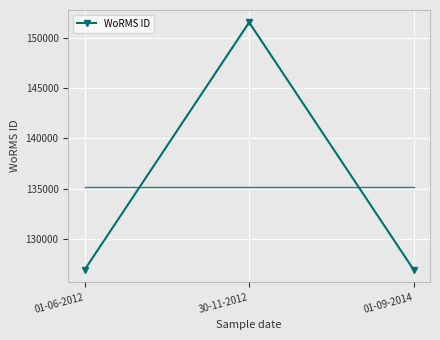

What is the approximate value at 01-06-2012, to the nearest 10?

126980